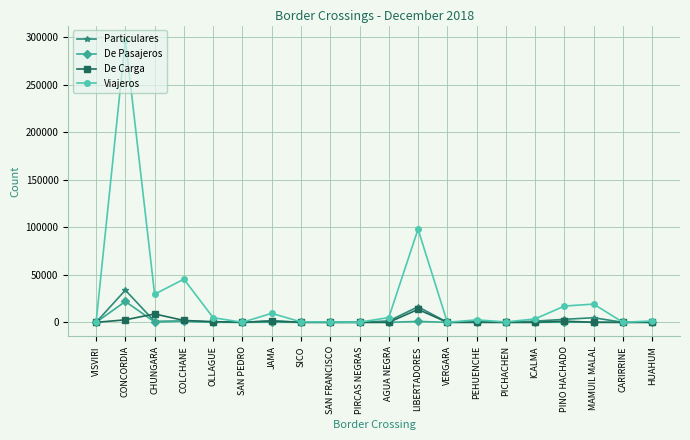

What is the greatest value displayed?

297675